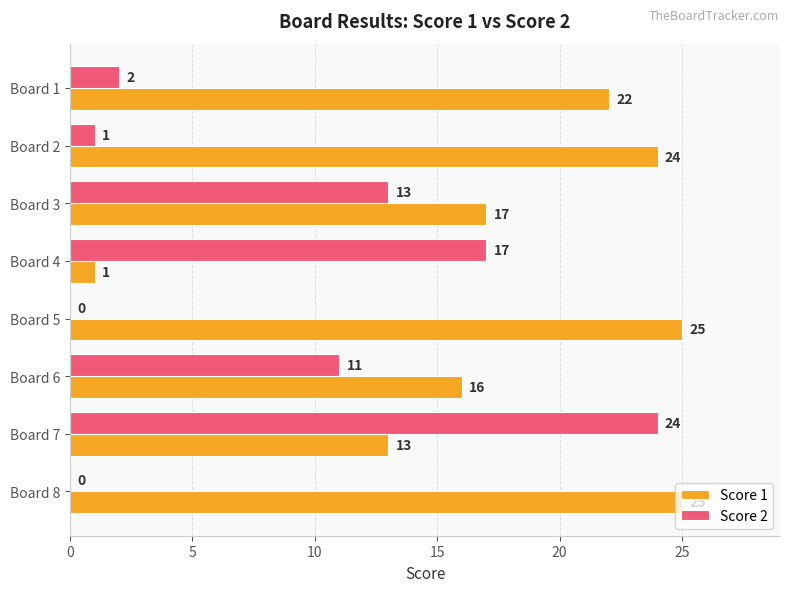

The Score 2 series shows 1 at Board 1. True or false?

False